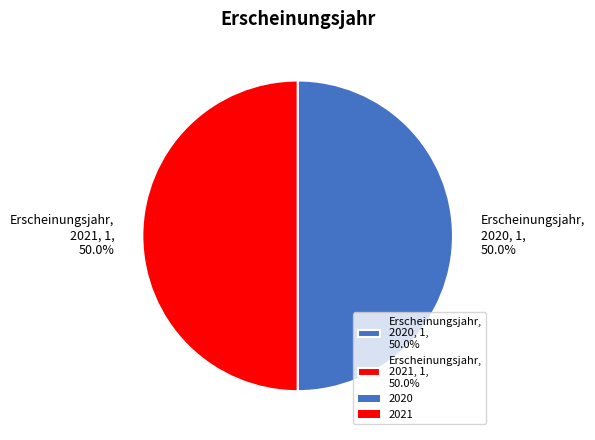

Is the sum of Erscheinungsjahr, 2021, 1, 50.0% and Erscheinungsjahr, 2020, 1, 50.0% greater than half?

Yes